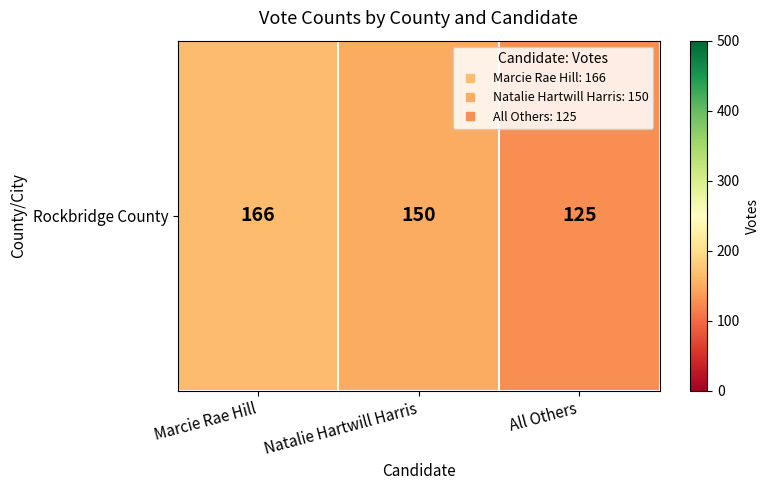

At which label is the value closest to 145?

Natalie Hartwill Harris